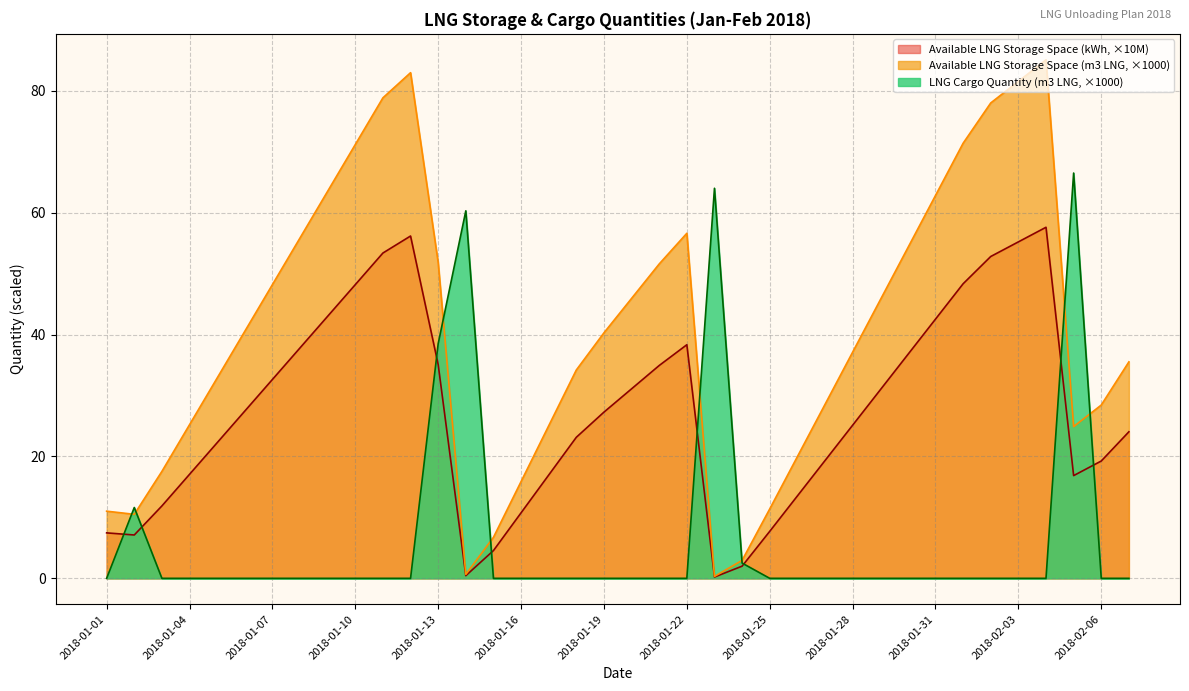

Rank the series by their maximum value, from highest to lowest.

Available LNG Storage Space (m3 LNG, ×1000), LNG Cargo Quantity (m3 LNG, ×1000), Available LNG Storage Space (kWh, ×10M)